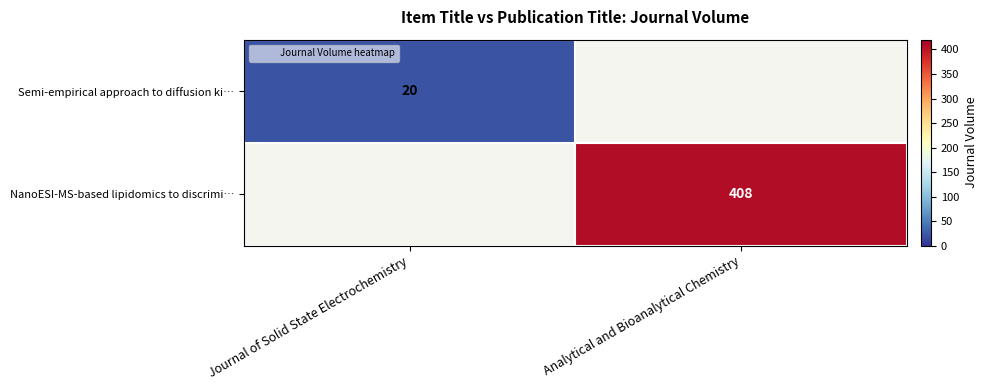

Is it true that Semi-empirical approach to diffusion ki… equals 20.0 at Journal of Solid State Electrochemistry?

True